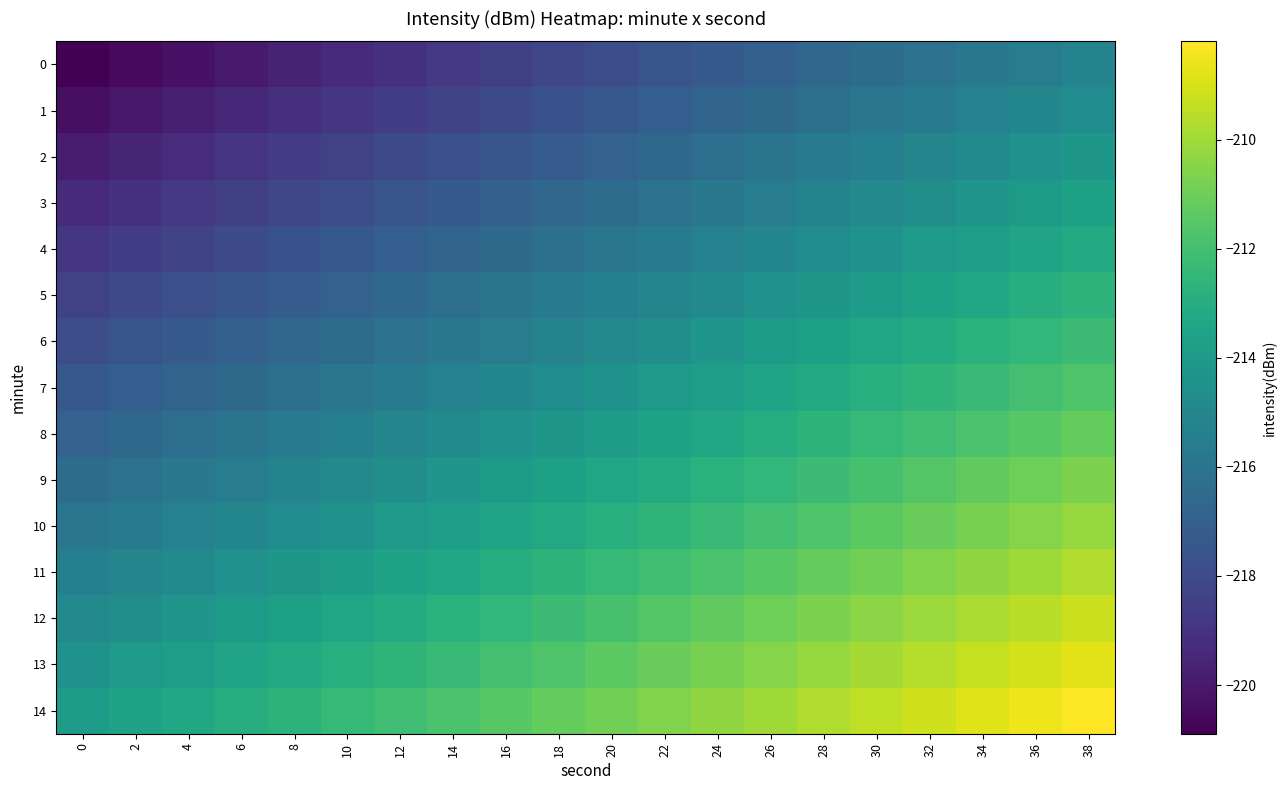

Which has a higher value, 26 or 16?

26